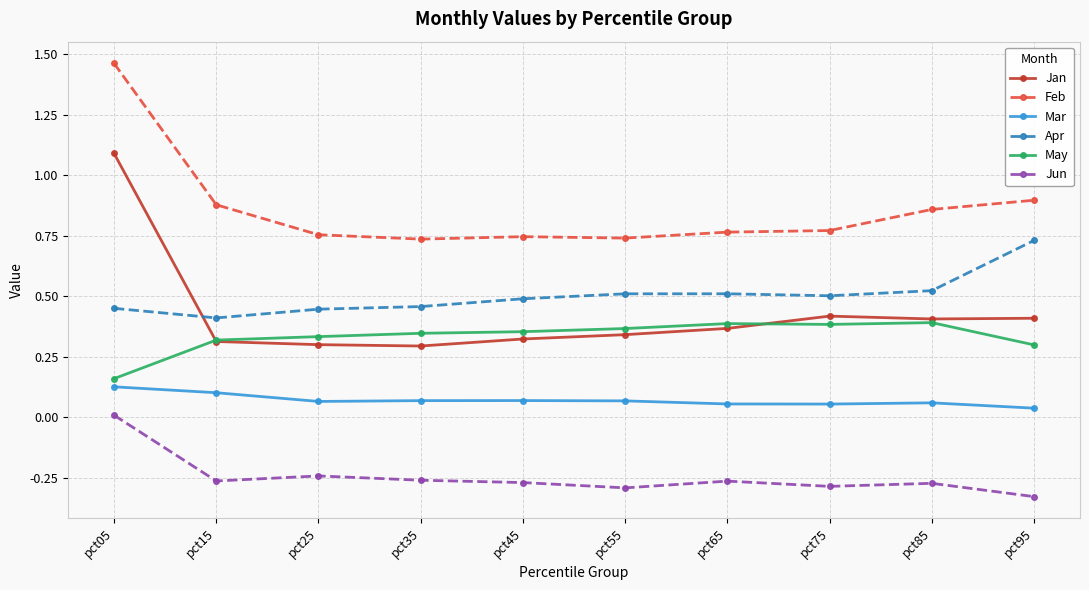

Is it true that Feb equals 0.6 at pct05?

False